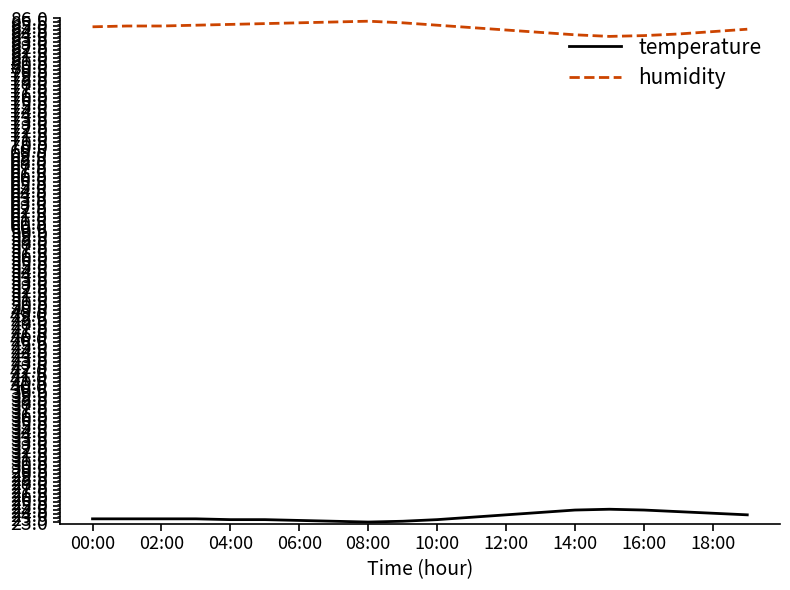

How many lines are shown in the chart?

2